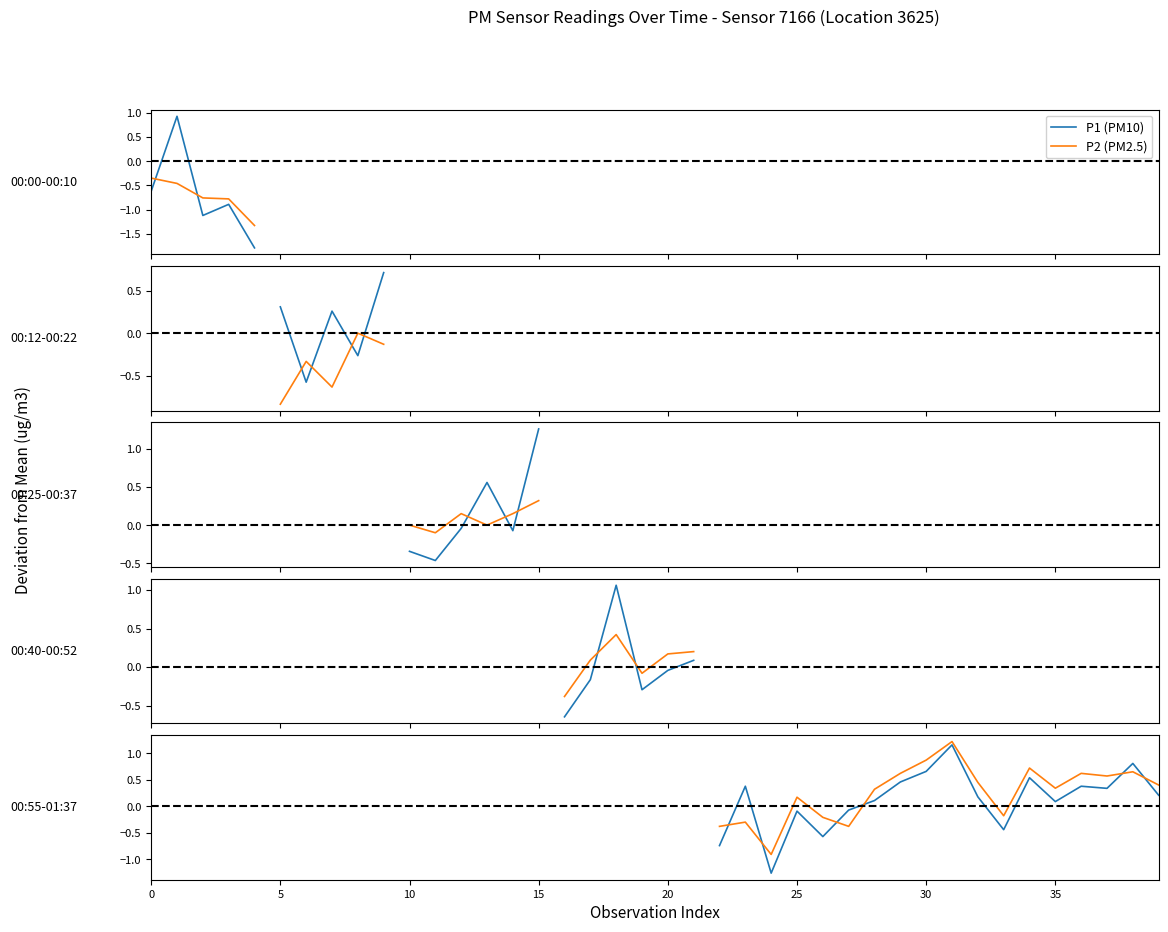

Which has a higher value, 10 or 25?

25